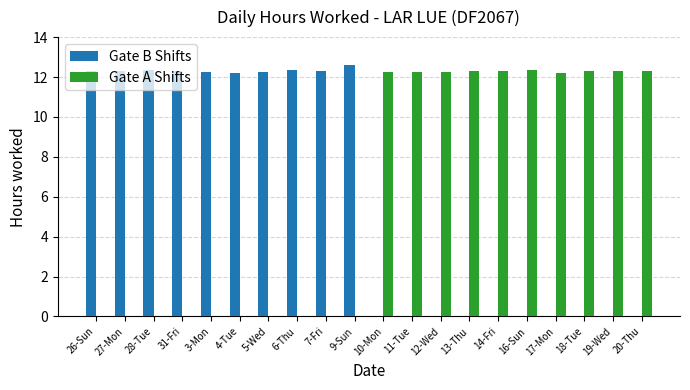

What is the sum of all Gate A Shifts values?

122.8